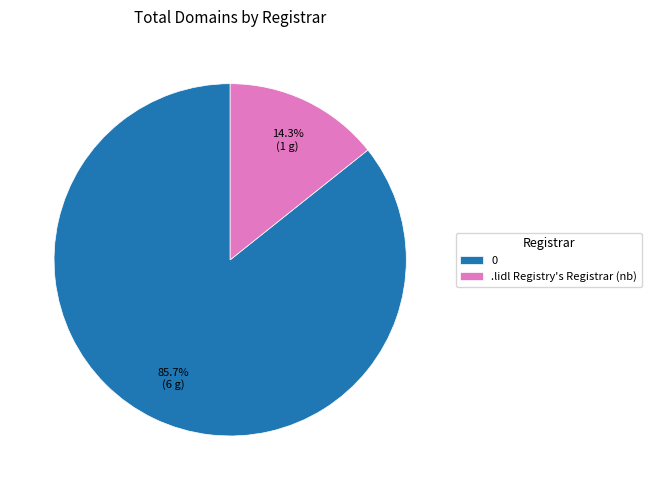

What portion of the pie excludes .lidl Registry's Registrar (nb)?

85.7%